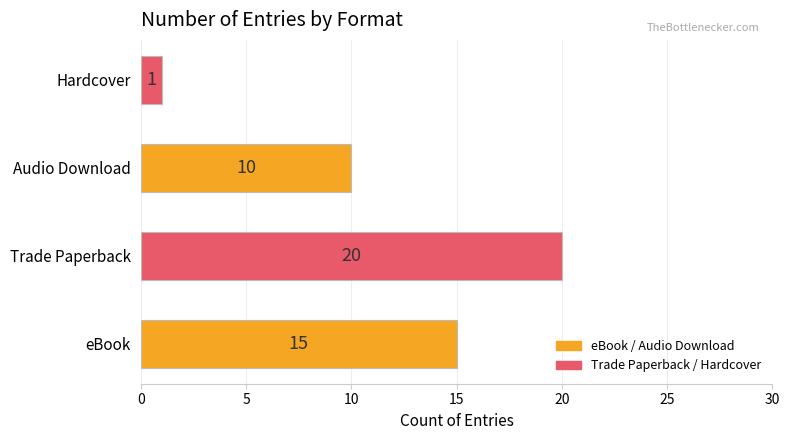

Reading bottom to top, what are all the values shown in this chart?

eBook=15	Trade Paperback=20	Audio Download=10	Hardcover=1